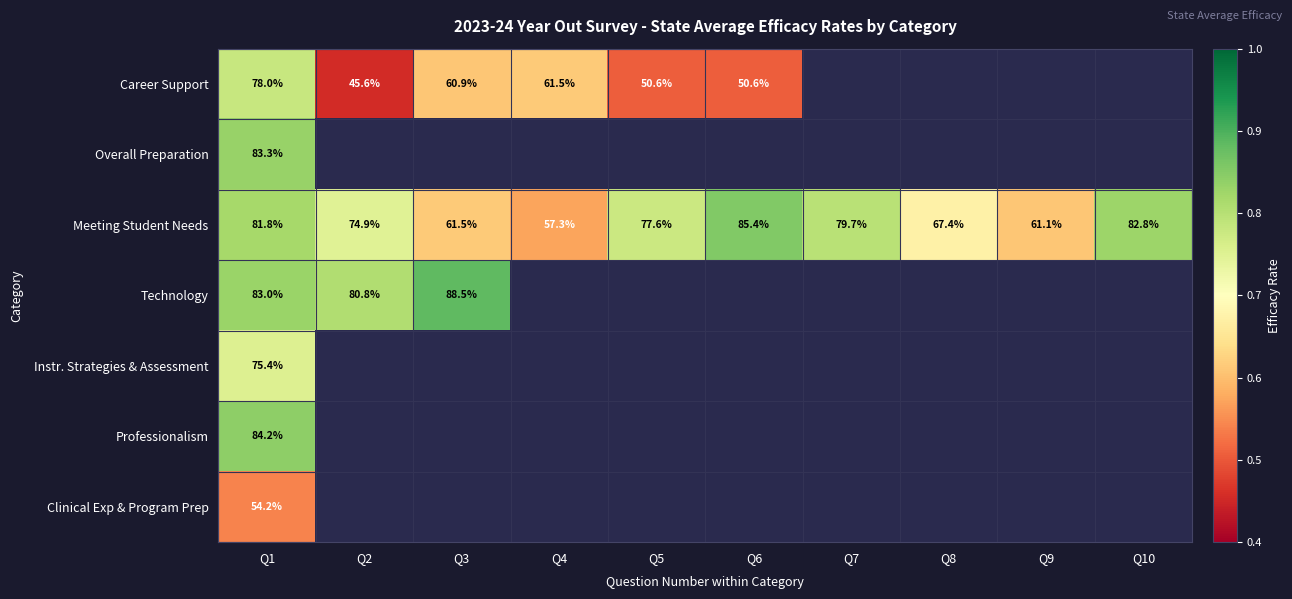

Which has a higher value, Q10 or Q5?

Q5